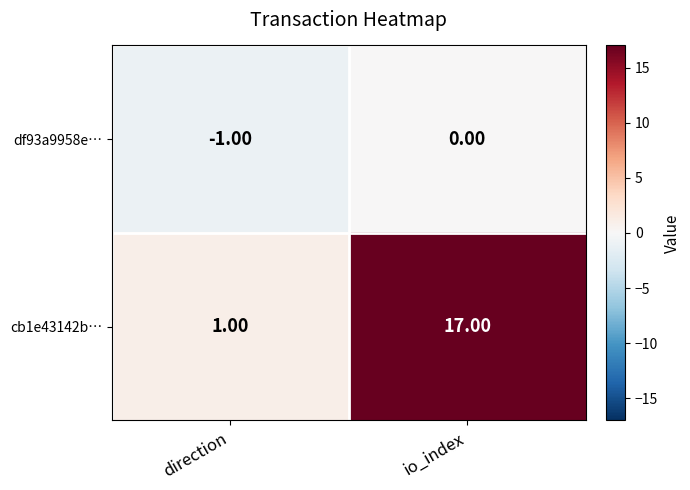

Between direction and io_index, which series saw the biggest shift?

cb1e43142b…